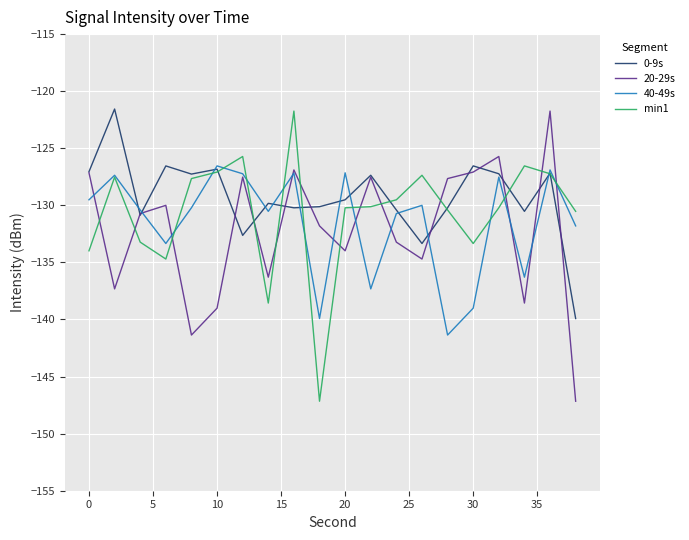

What is the lowest value of the 0-9s series?

-139.9